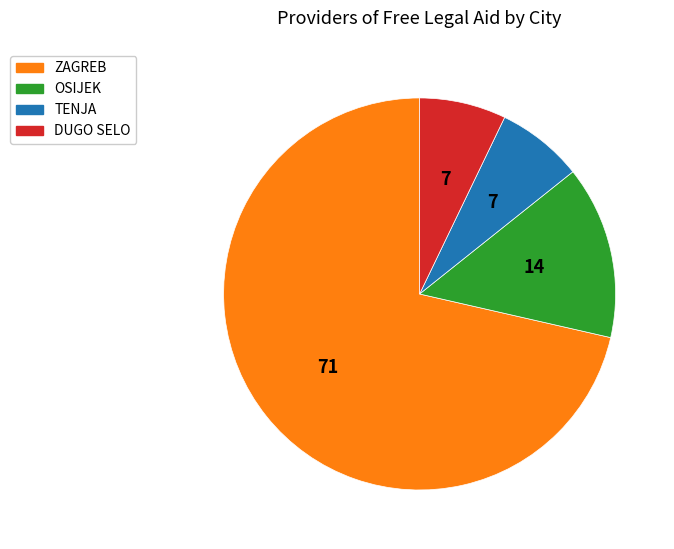

Does any single category account for the majority?

Yes